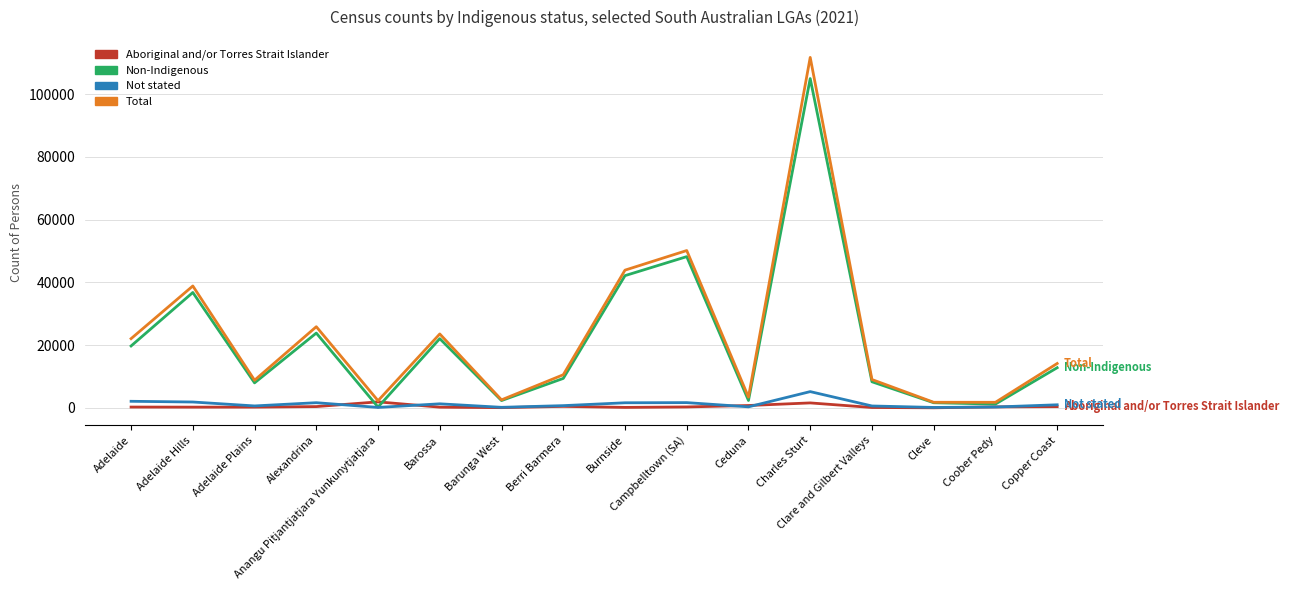

What is the sum of the Aboriginal and/or Torres Strait Islander values at Burnside and Adelaide Plains?

366